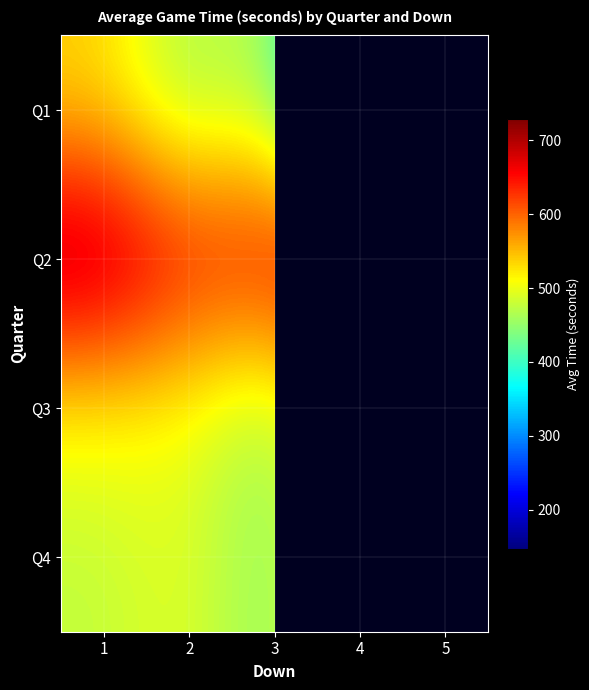

Between 3 and 2, which is larger?

3